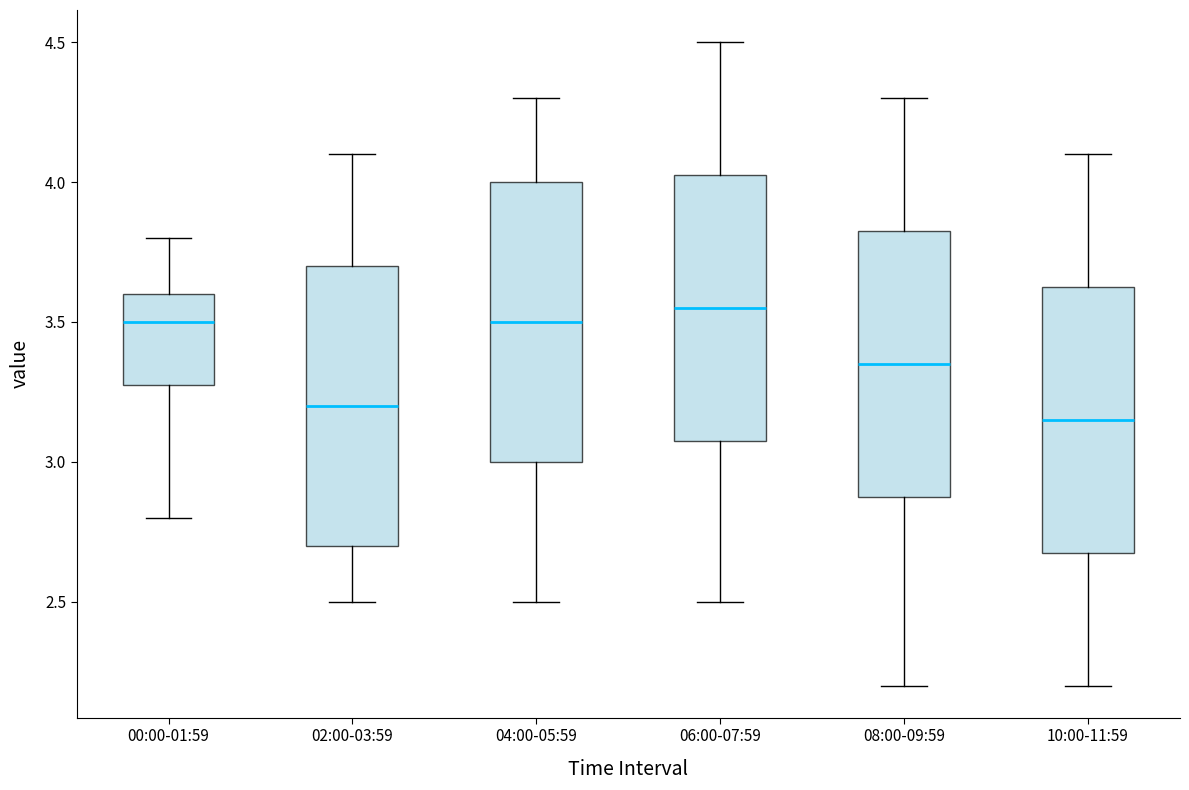

Reading left to right, transcribe this box plot: for each box, give where its median line is, the range the box spans, and where its two whiskers end, as read against the y-axis. The values are not printed on the chart, so give them approximately, as read against the axis.

00:00-01:59: median 3.50, box 3.30 to 3.60, whiskers 2.80 to 3.80
02:00-03:59: median 3.20, box 2.70 to 3.70, whiskers 2.50 to 4.10
04:00-05:59: median 3.50, box 3.00 to 4.00, whiskers 2.50 to 4.30
06:00-07:59: median 3.55, box 3.10 to 4.05, whiskers 2.50 to 4.50
08:00-09:59: median 3.35, box 2.90 to 3.85, whiskers 2.20 to 4.30
10:00-11:59: median 3.15, box 2.70 to 3.65, whiskers 2.20 to 4.10